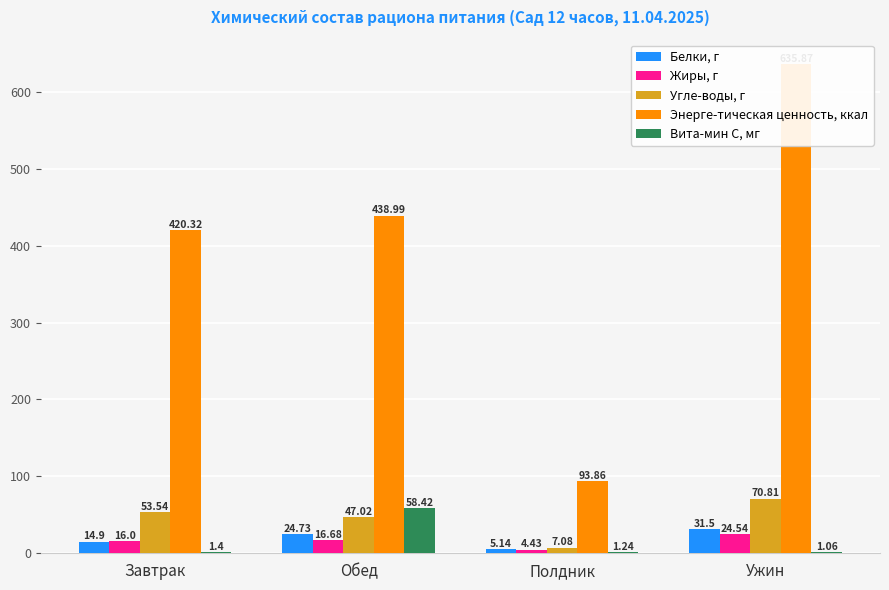

What is the sum of all Жиры, г values?

61.6